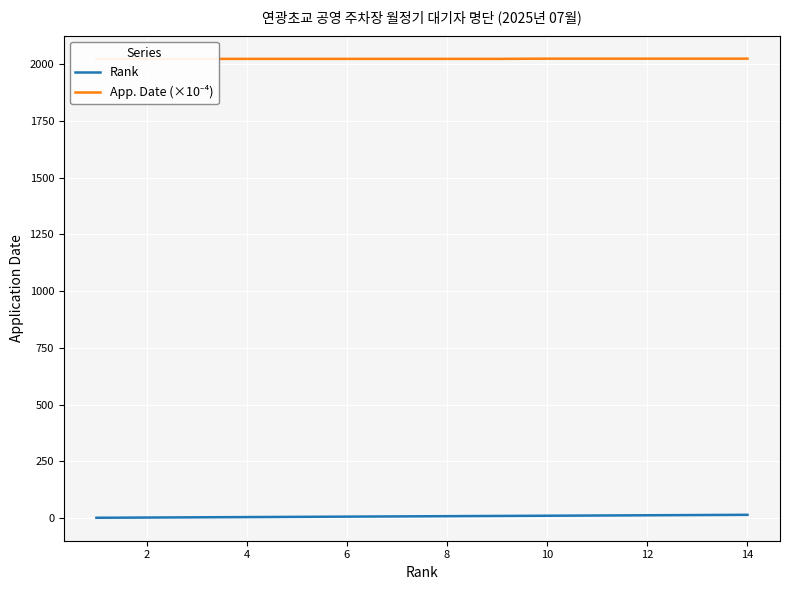

Is it true that App. Date (×10⁻⁴) equals 2025.1 at 12?

True